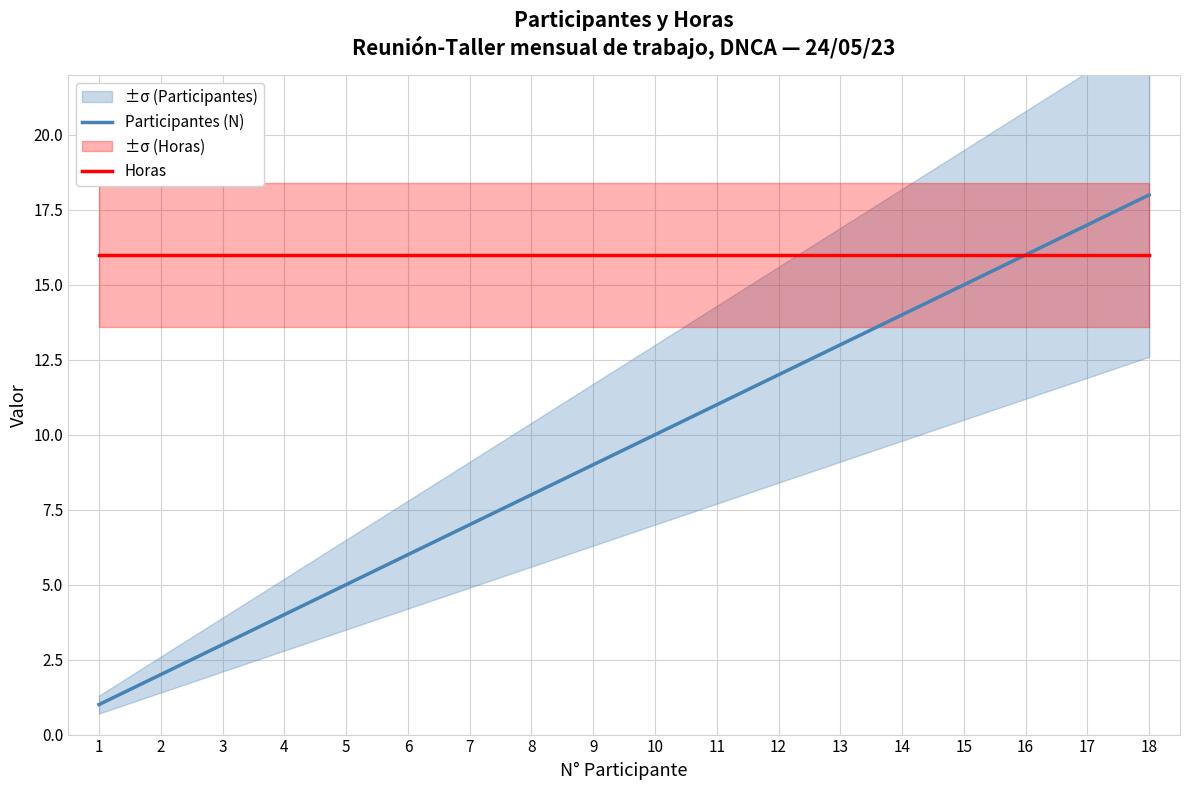

Reading right to left, what are all the values shown in this chart?

Participantes (N): 18	17	16	15	14	13	12	11	10	9	8	7	6	5	4	3	2	1
Horas: 16	16	16	16	16	16	16	16	16	16	16	16	16	16	16	16	16	16